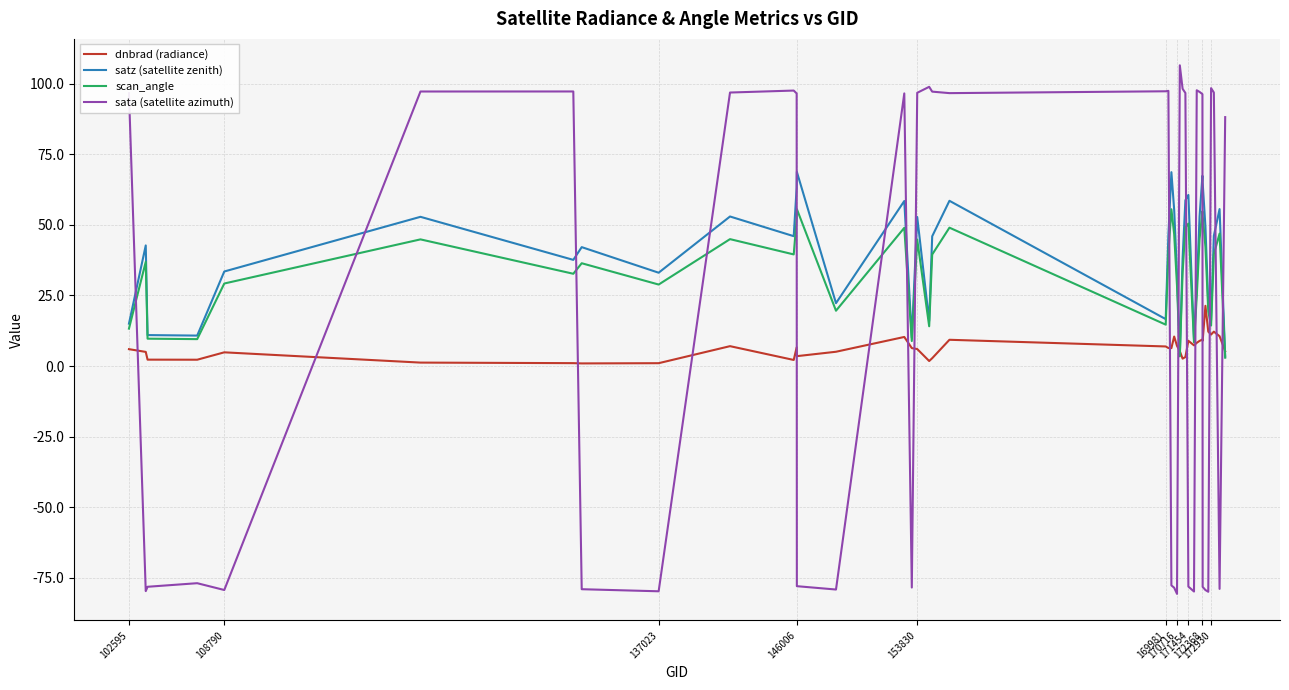

True or false: dnbrad (radiance) and sata (satellite azimuth) intersect in this chart.

True